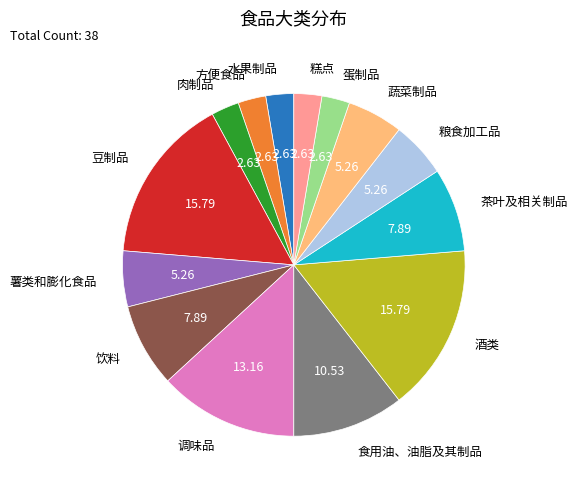

How many slices are in this pie chart?

14